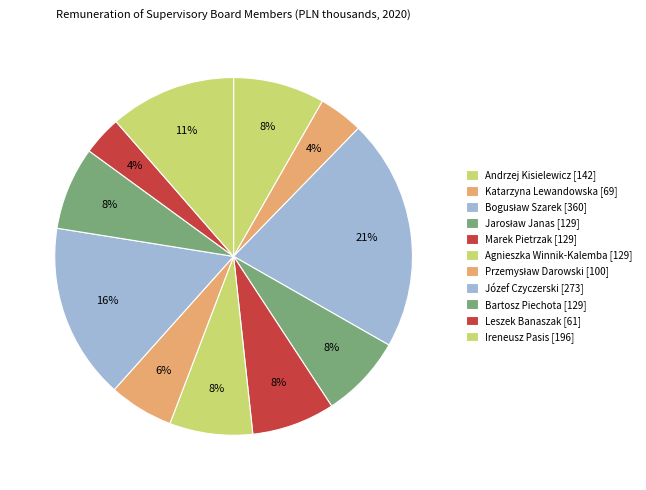

How many slices are in this pie chart?

11